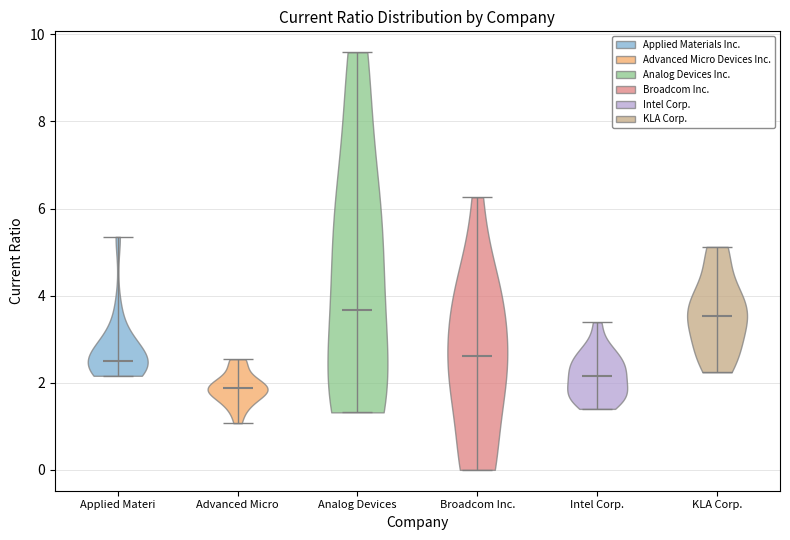

Reading left to right, read every violin against the y-axis: where its median line is, and the lowest and highest points it reaches. The values are not printed on the chart, so give them approximately, as read against the axis.

Applied Materi: median line 2.6, lowest point 2.2, highest point 5.4
Advanced Micro: median line 1.8, lowest point 1.0, highest point 2.6
Analog Devices: median line 3.6, lowest point 1.4, highest point 9.6
Broadcom Inc.: median line 2.6, lowest point 0.0, highest point 6.2
Intel Corp.: median line 2.2, lowest point 1.4, highest point 3.4
KLA Corp.: median line 3.6, lowest point 2.2, highest point 5.2